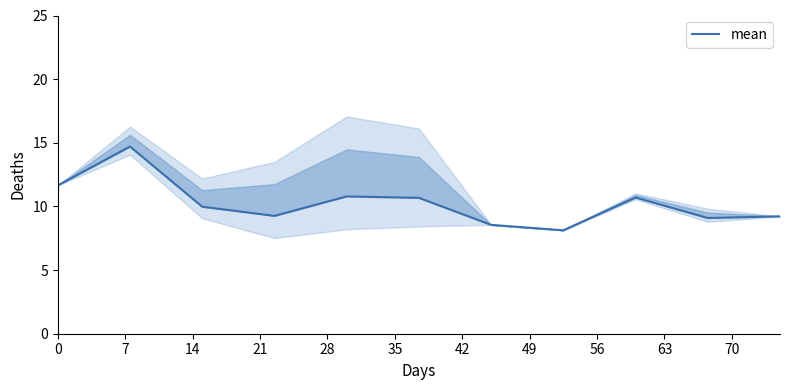

What is the difference between the values at 42 and 35?

2.1